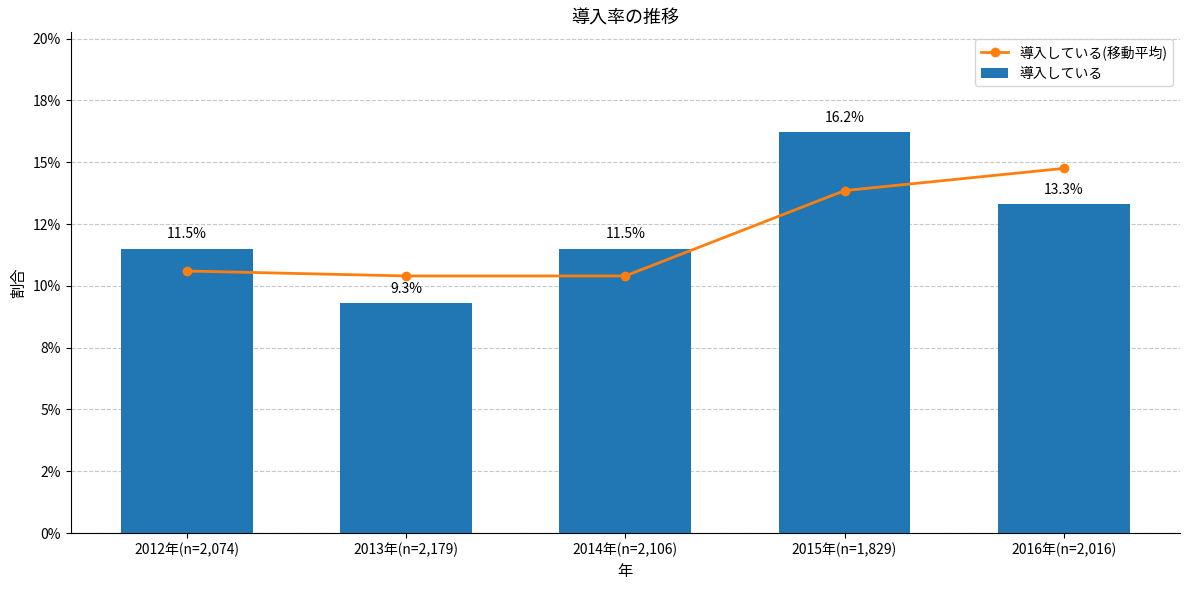

What is the maximum value for 導入している(移動平均)?

0.1